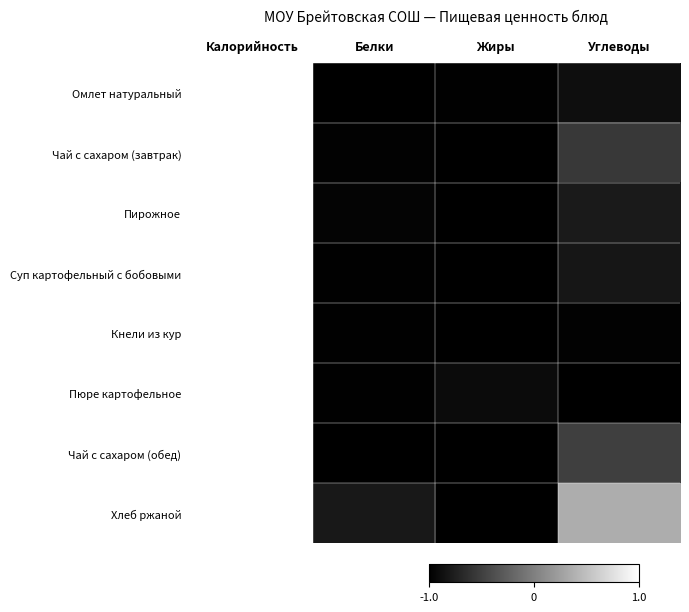

At how many categories does at least one series exceed 0?

2